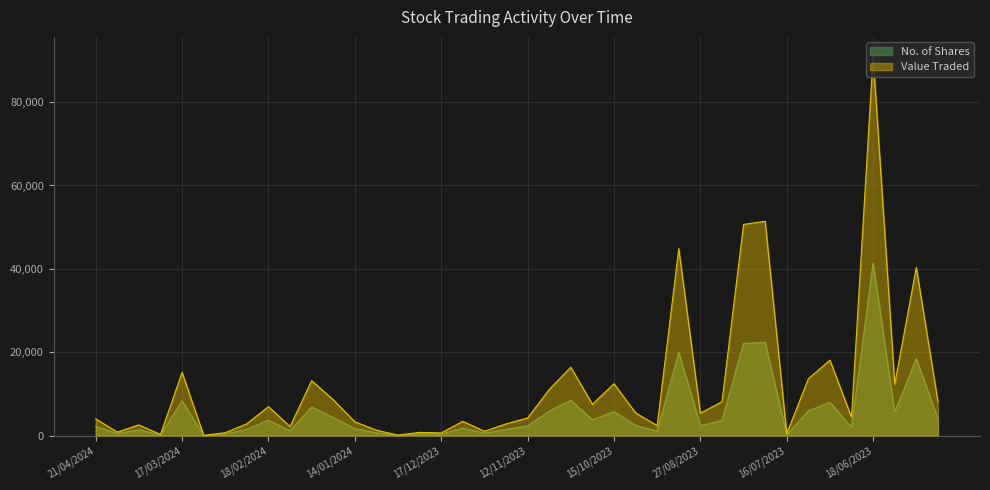

Is the value of No. of Shares at 23/07/2023 greater than the value of Value Traded at 11/06/2023?

Yes